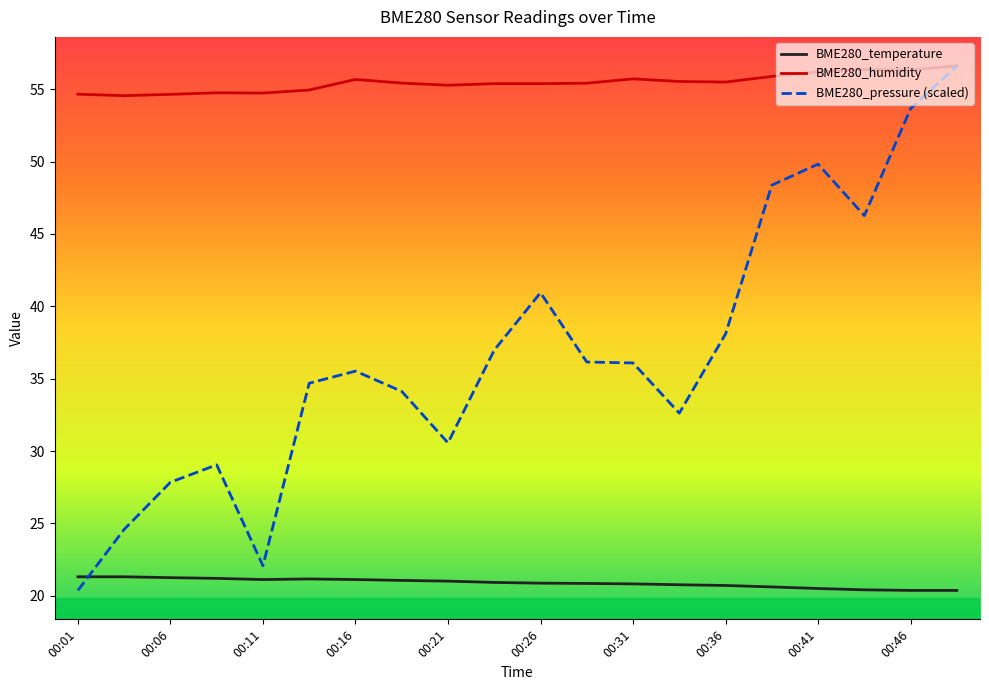

Which series has the largest total across all categories?

BME280_humidity